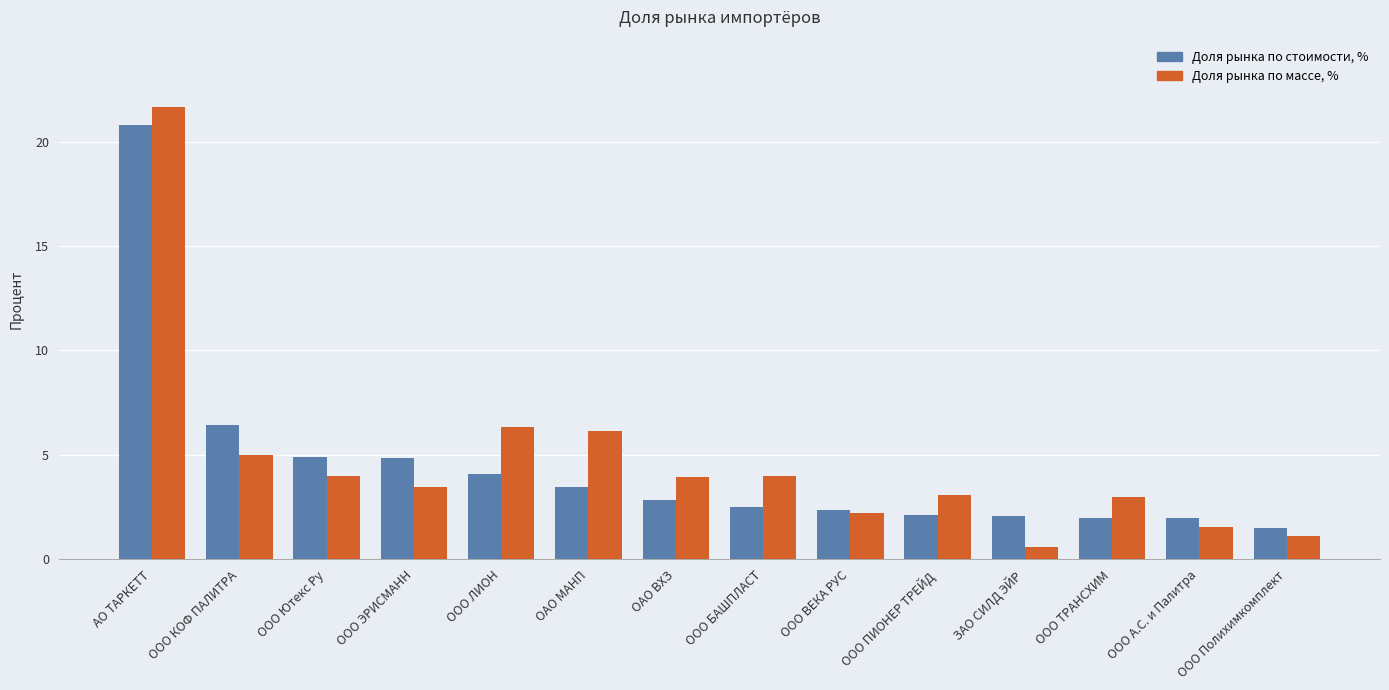

List the series in order of their overall mean, highest first.

Доля рынка по массе, %, Доля рынка по стоимости, %